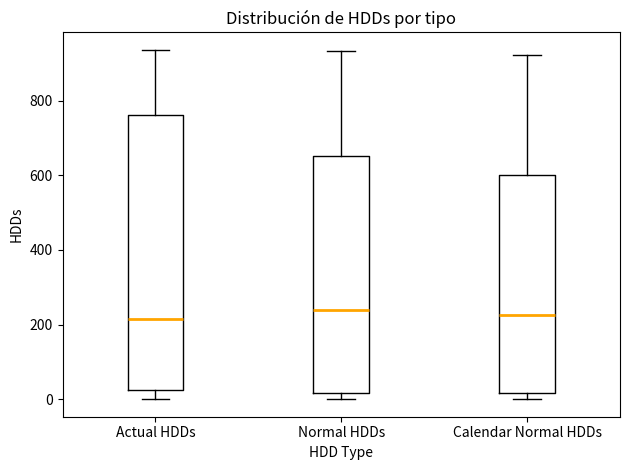

Where does the upper whisker of the box for Normal HDDs end on the y-axis? The values are not printed on the chart, so give them approximately, as read against the axis.

940